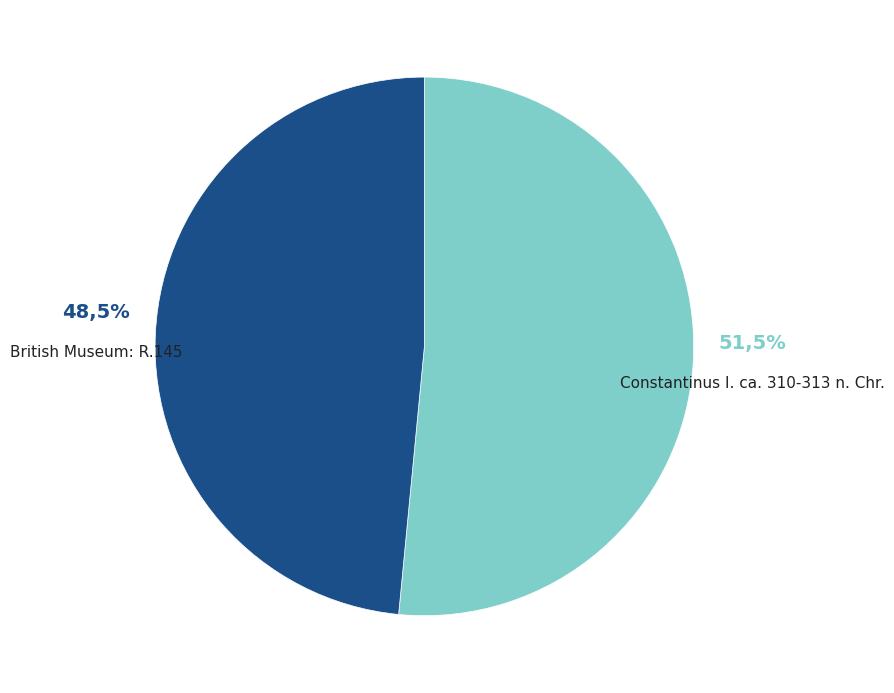

Rank the categories by value from highest to lowest.

Constantinus I. ca. 310-313 n. Chr., British Museum: R.145